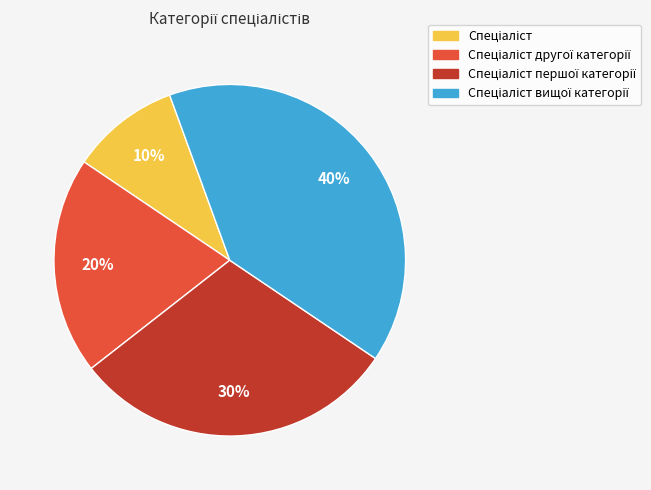

To the nearest percent, what is the average slice percentage?

25%